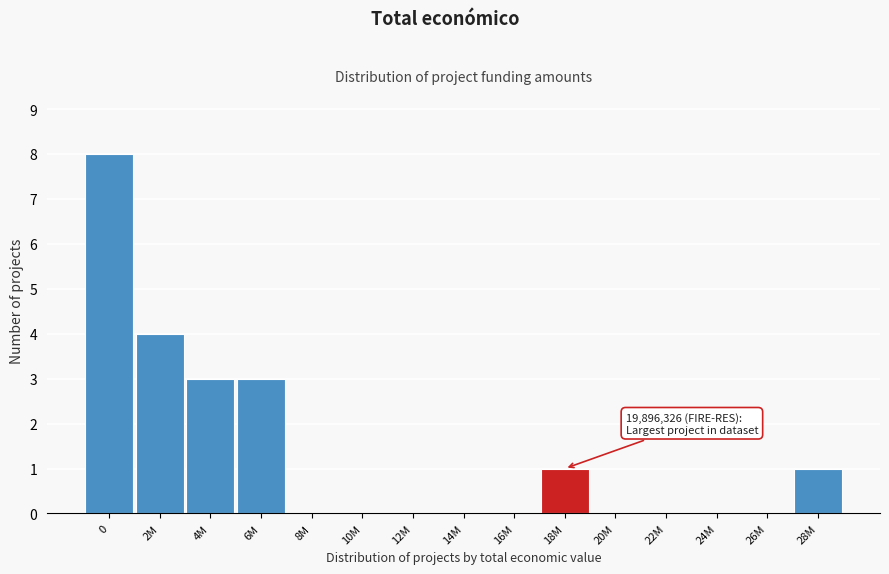

Reading left to right, extract all data points from this chart.

0=8	2M=4	4M=3	6M=3	8M=0	10M=0	12M=0	14M=0	16M=0	18M=1	20M=0	22M=0	24M=0	26M=0	28M=1